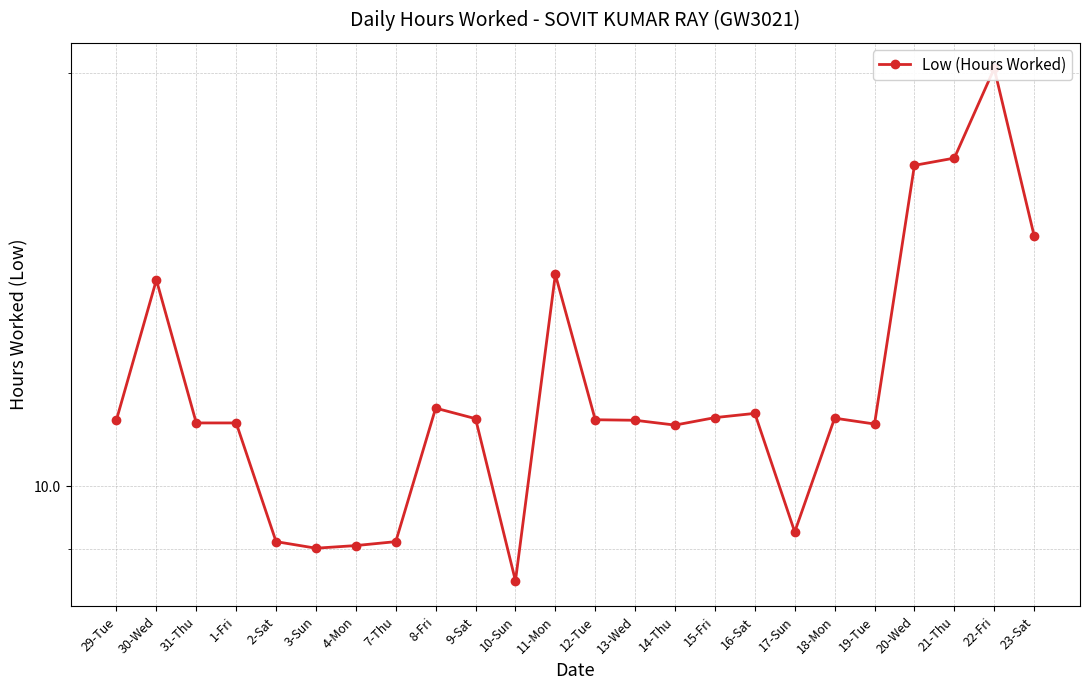

Is this an area chart (filled region under the line)?

No